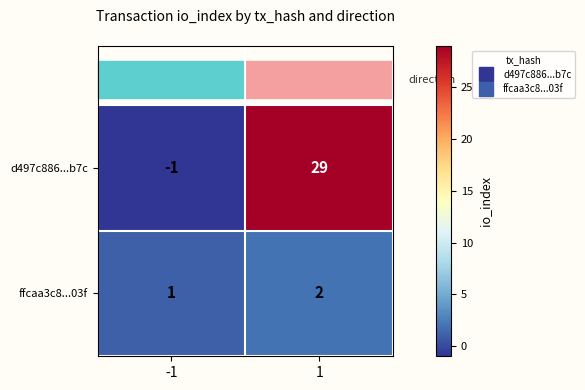

Which series has the largest total across all categories?

d497c886...b7c